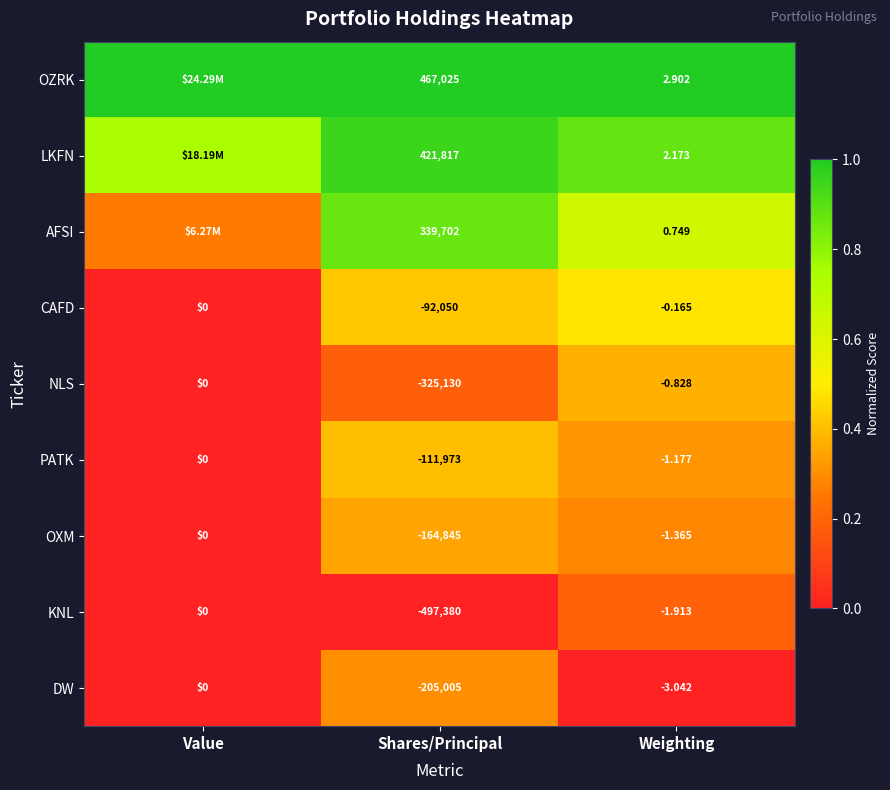

What is the spread (max minus min) of values at Value?

1.0